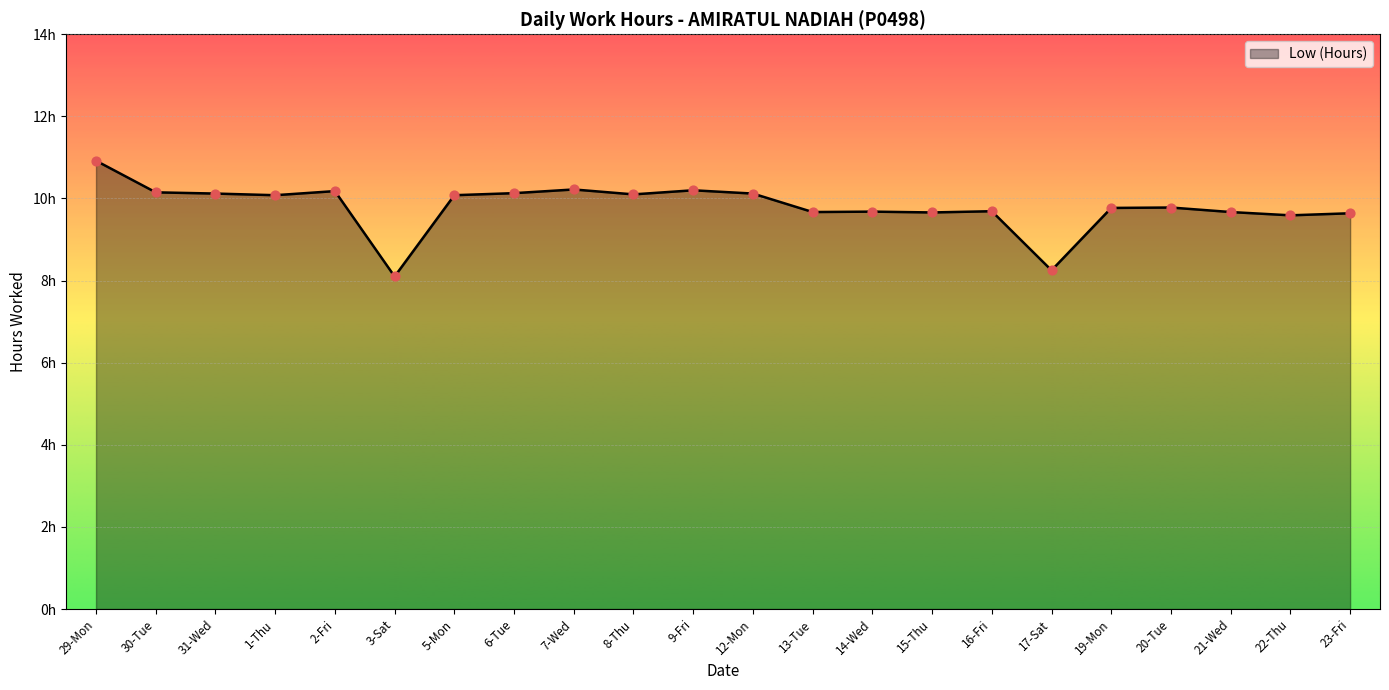

What is the change in value from 16-Fri to 17-Sat?

-1.4